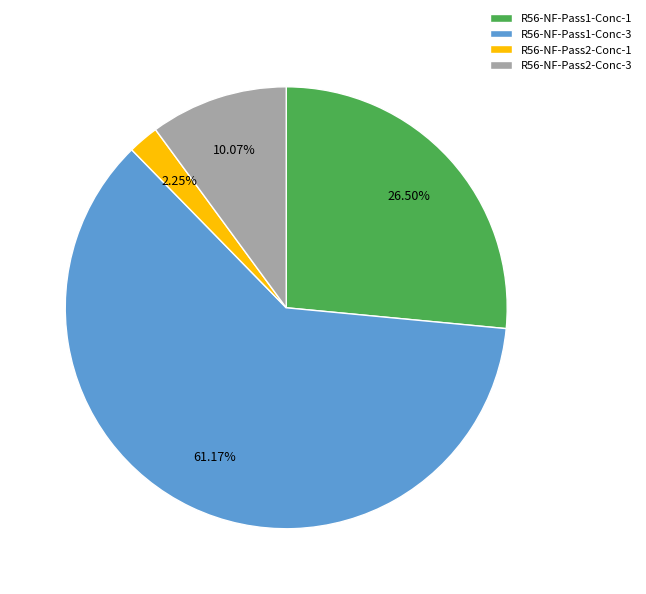

Which category has the biggest portion of the pie?

R56-NF-Pass1-Conc-3